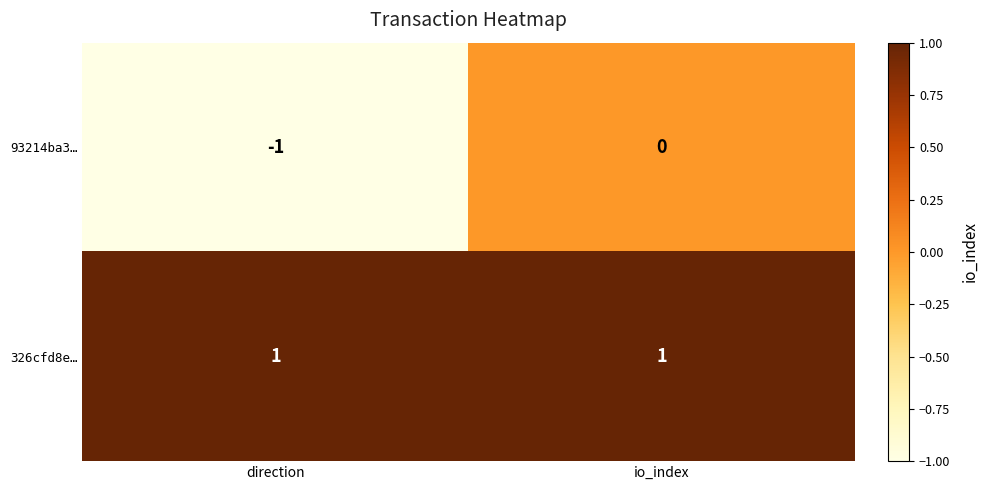

Which series has the widest spread of values?

93214ba3…